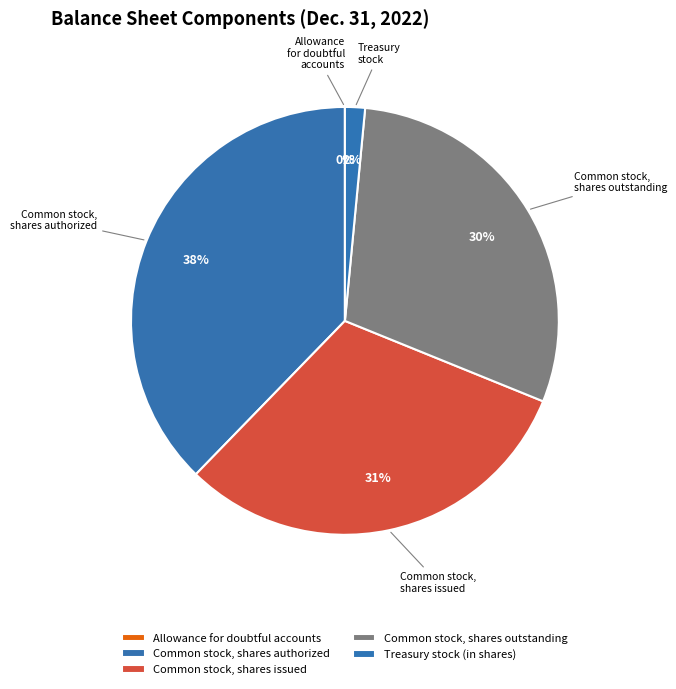

What percentage is the Common stock, shares authorized slice, to the nearest percent?

38%